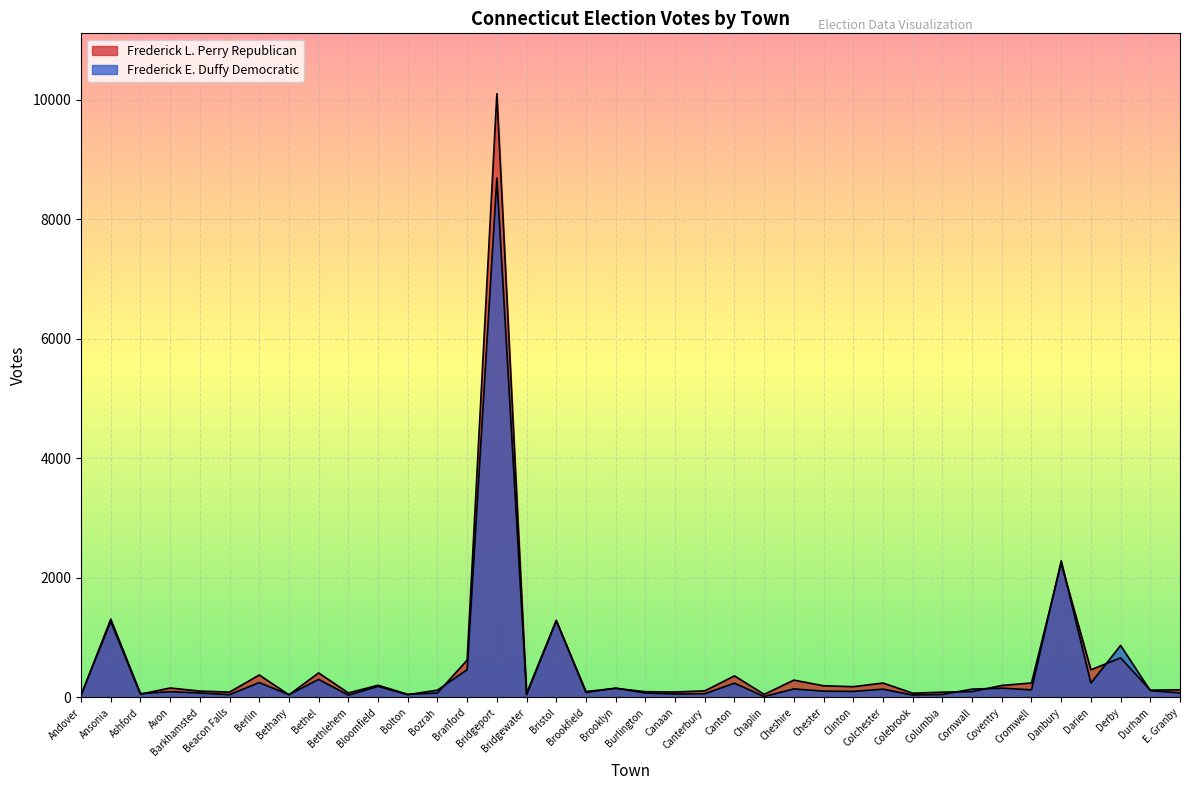

What is the sum of the Frederick E. Duffy Democratic values at E. Granby and Bethany?

122